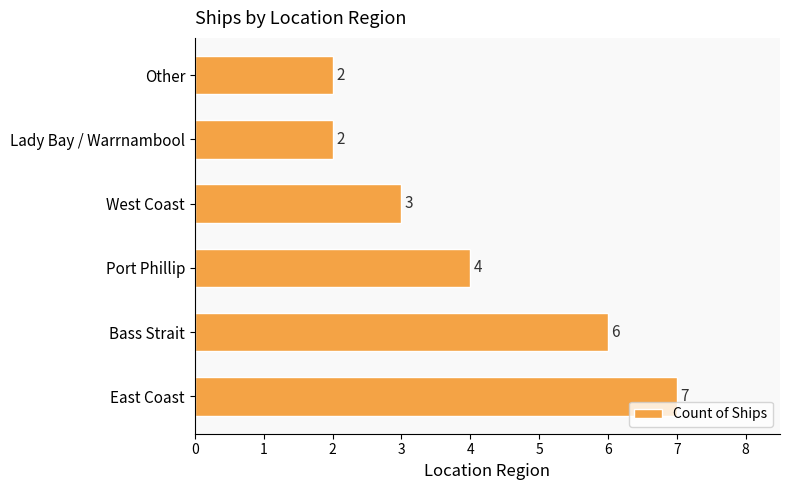

What is the sum of the values at East Coast and Other?

9